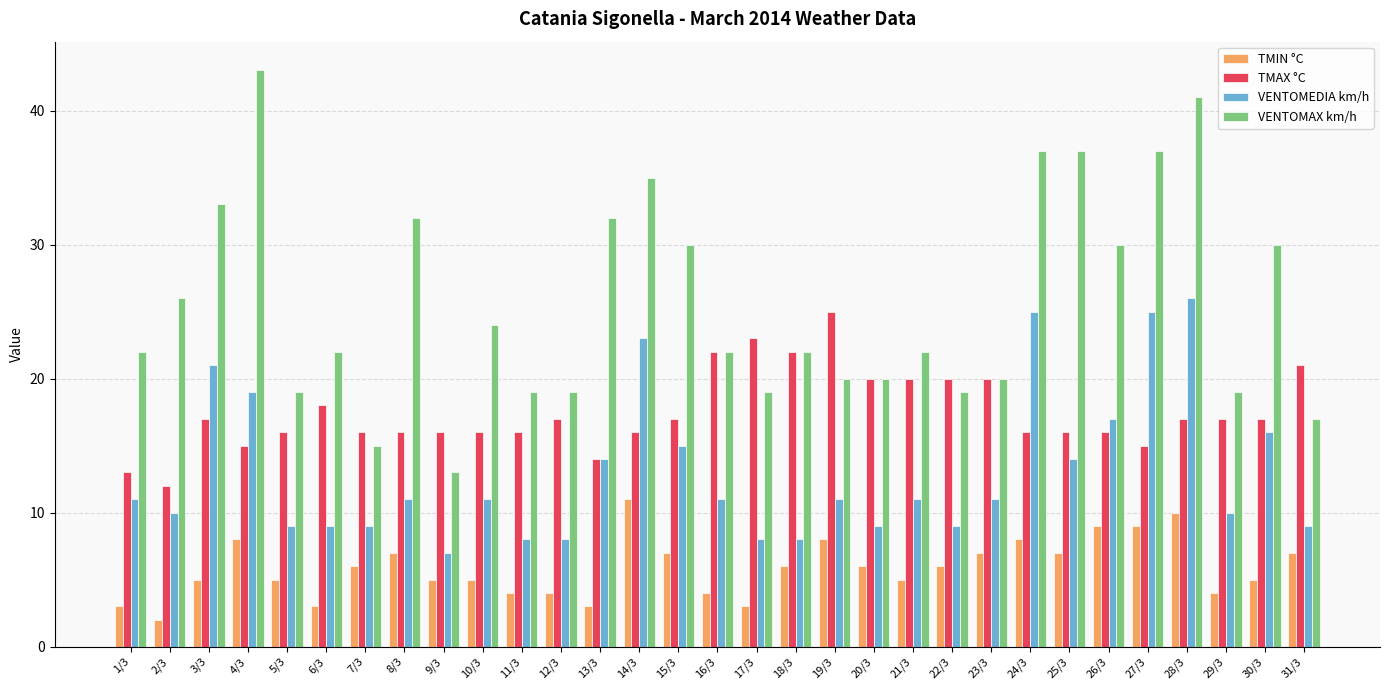

List the series in order of their peak value, highest first.

VENTOMAX km/h, VENTOMEDIA km/h, TMAX °C, TMIN °C